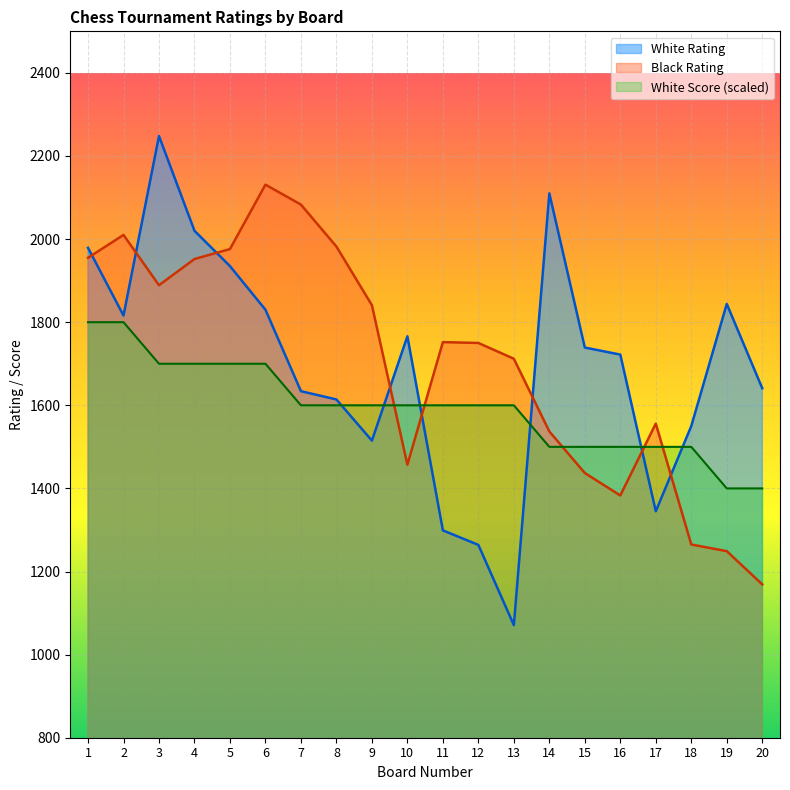

What is the difference between the second highest and second lowest values in the White Rating series?

846